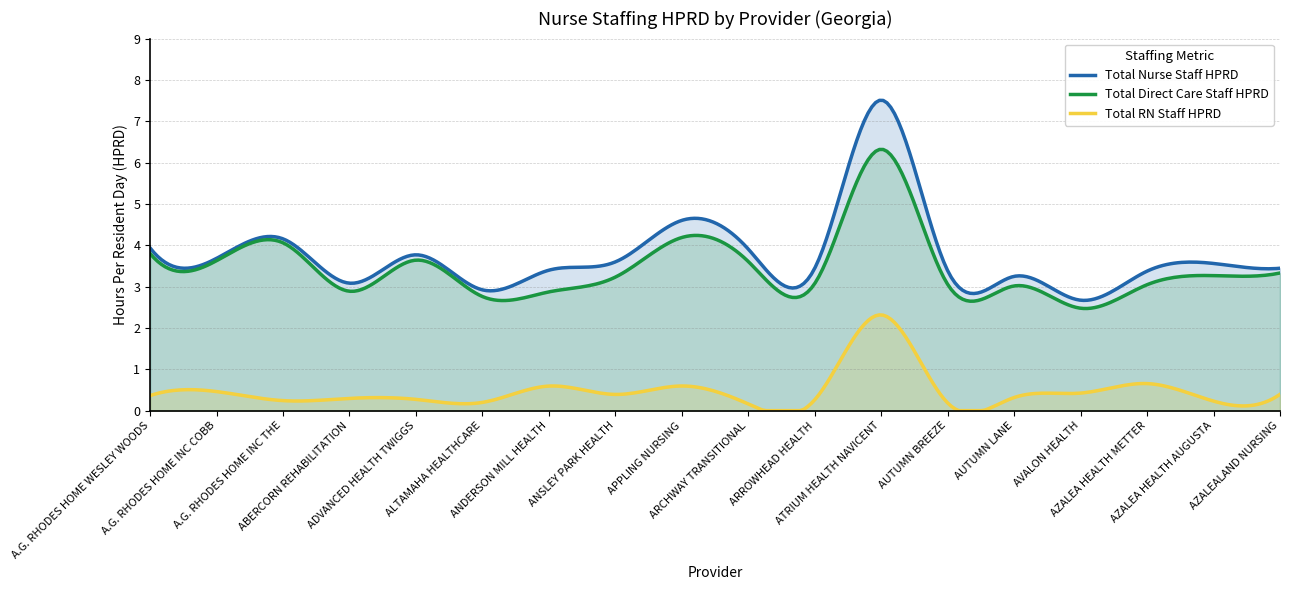

True or false: Total RN Staff HPRD and Total Nurse Staff HPRD cross at least once.

False